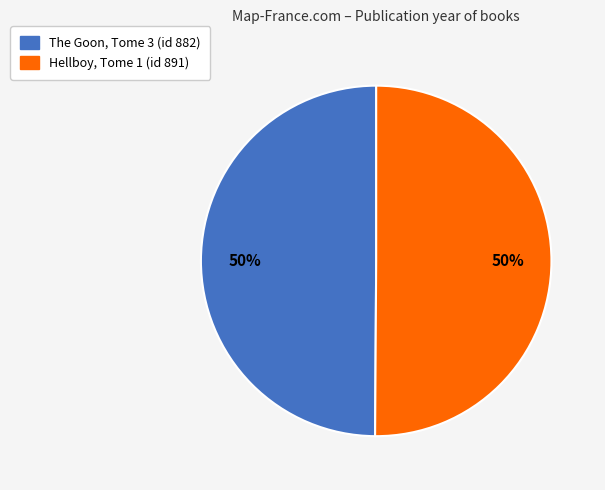

What is the ratio of the value at Hellboy, Tome 1 (id 891) to the value at The Goon, Tome 3 (id 882)?

1.0